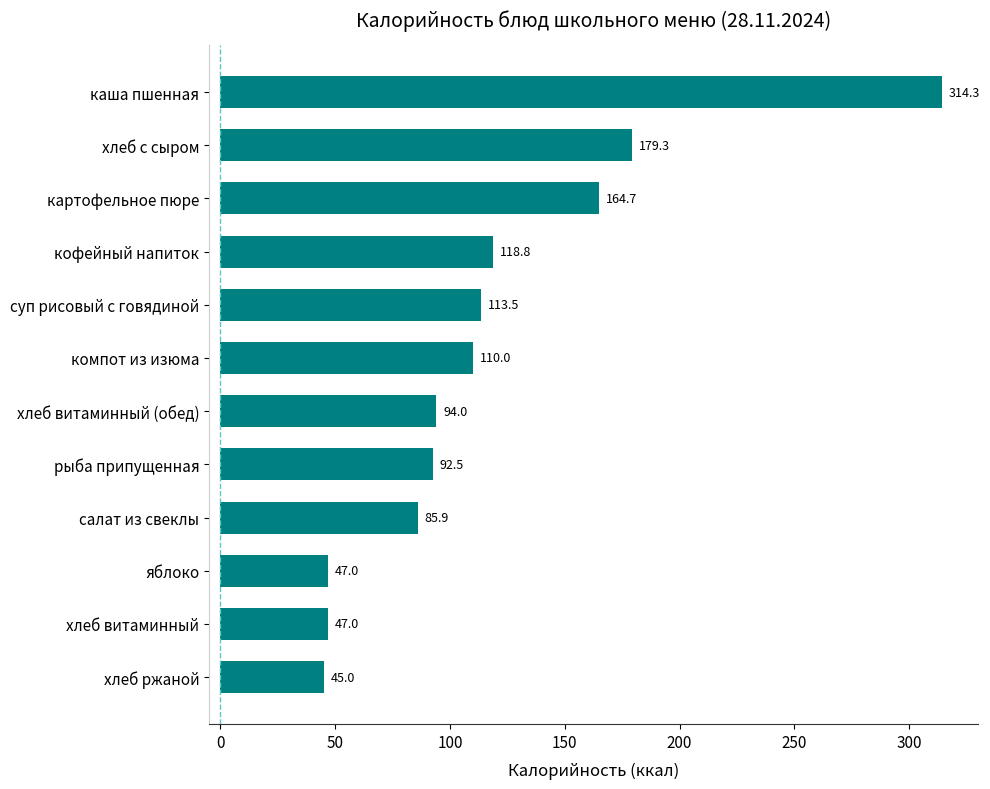

Which label corresponds to the smallest value in the chart?

хлеб ржаной